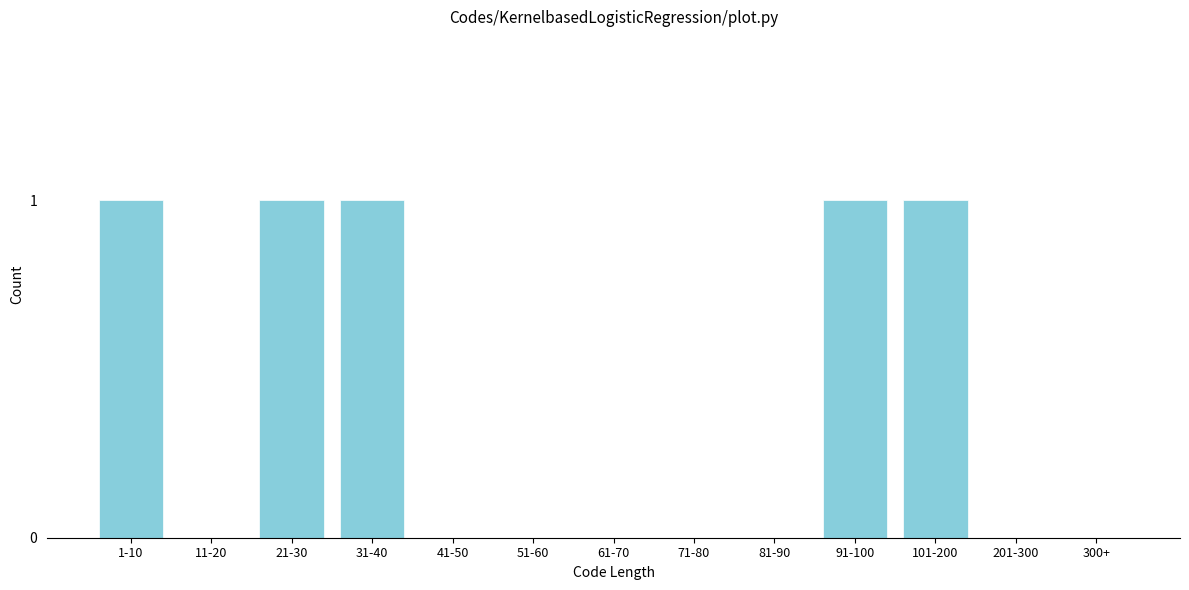

Reading left to right, list all the values displayed in this chart.

1-10=1	11-20=0	21-30=1	31-40=1	41-50=0	51-60=0	61-70=0	71-80=0	81-90=0	91-100=1	101-200=1	201-300=0	300+=0